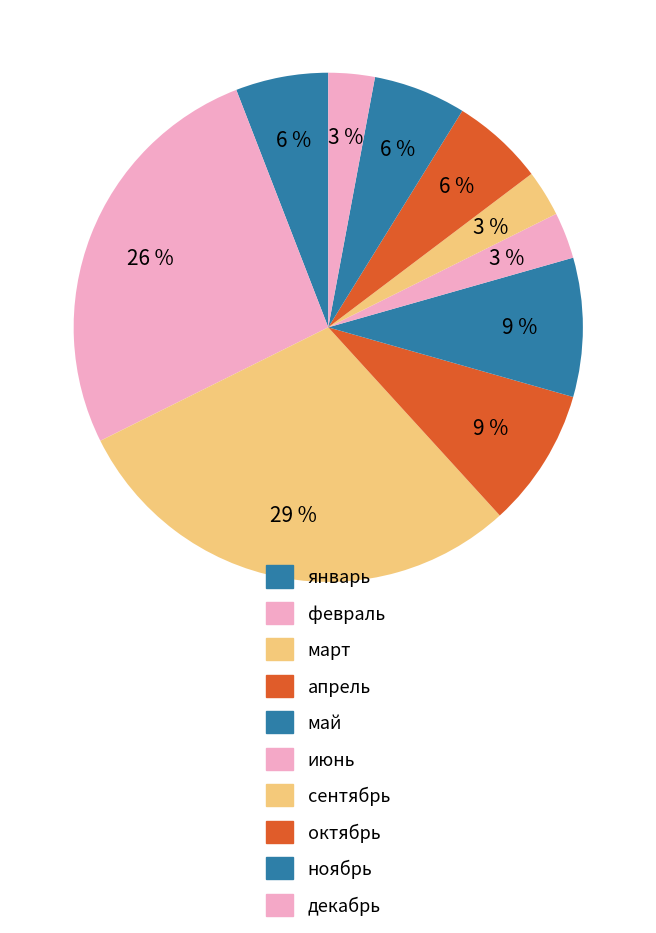

The сентябрь slice represents 3% of the pie. True or false?

True